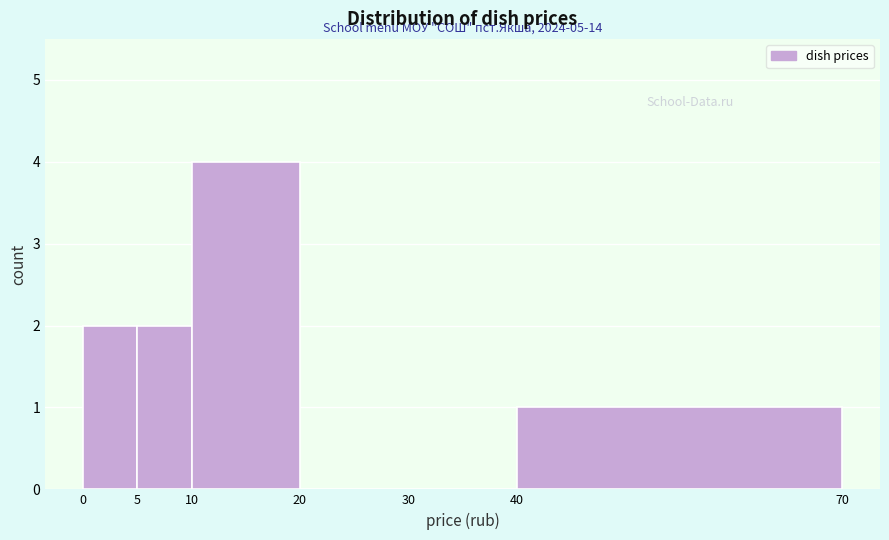

Over which range of the x-axis is the bar tallest?

10 to 20